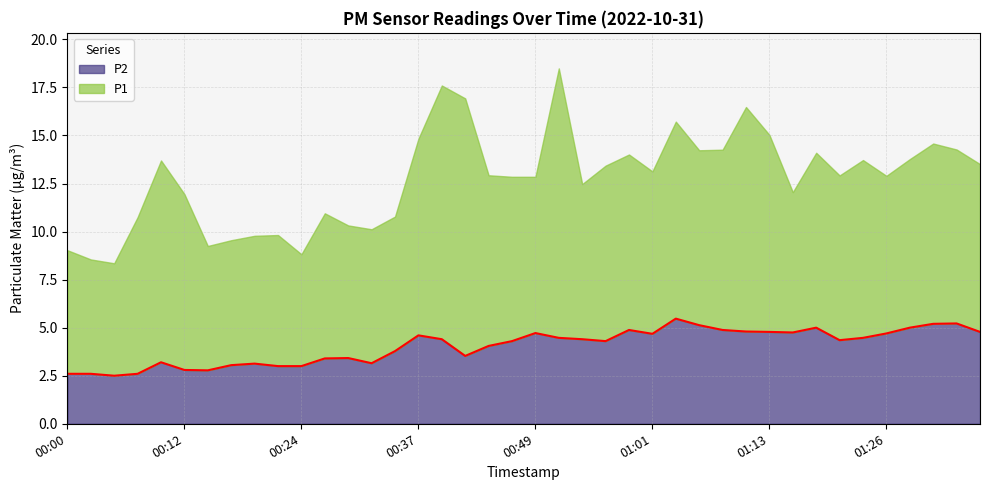

Where is the first local maximum?

00:10